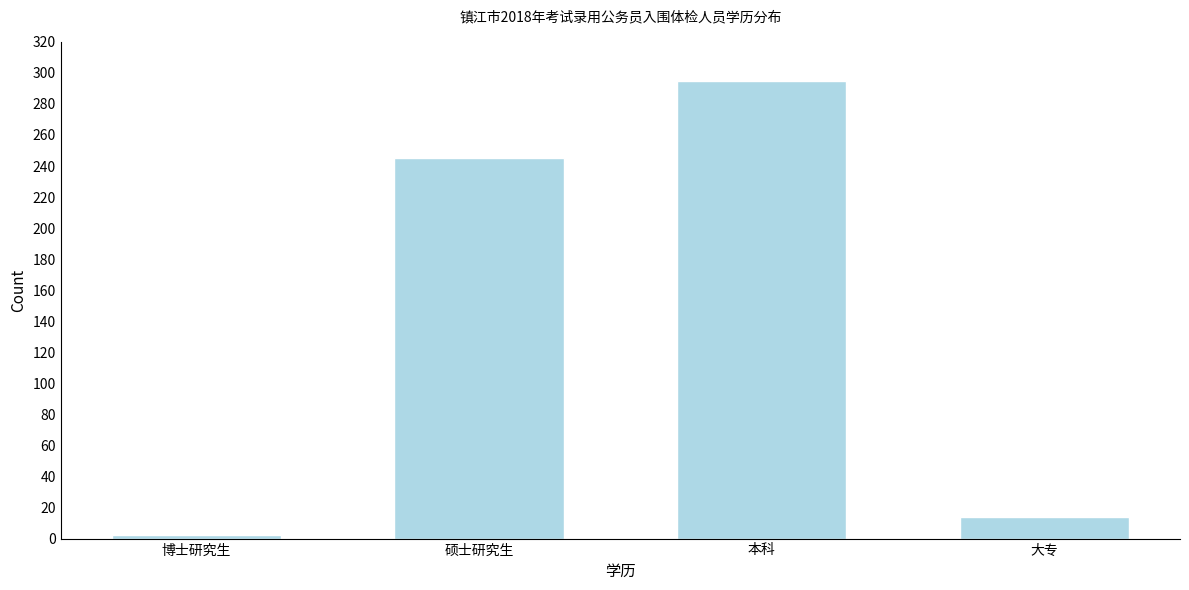

Reading right to left, extract all data points from this chart.

14	295	245	2